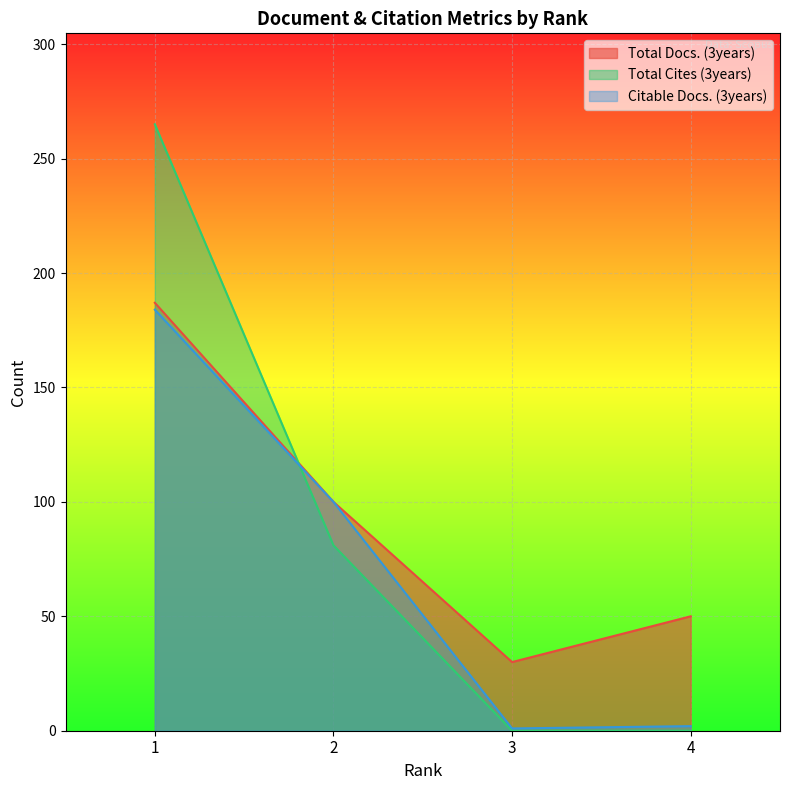

Rank the categories by Total Cites (3years) value from highest to lowest.

1, 2, 3, 4